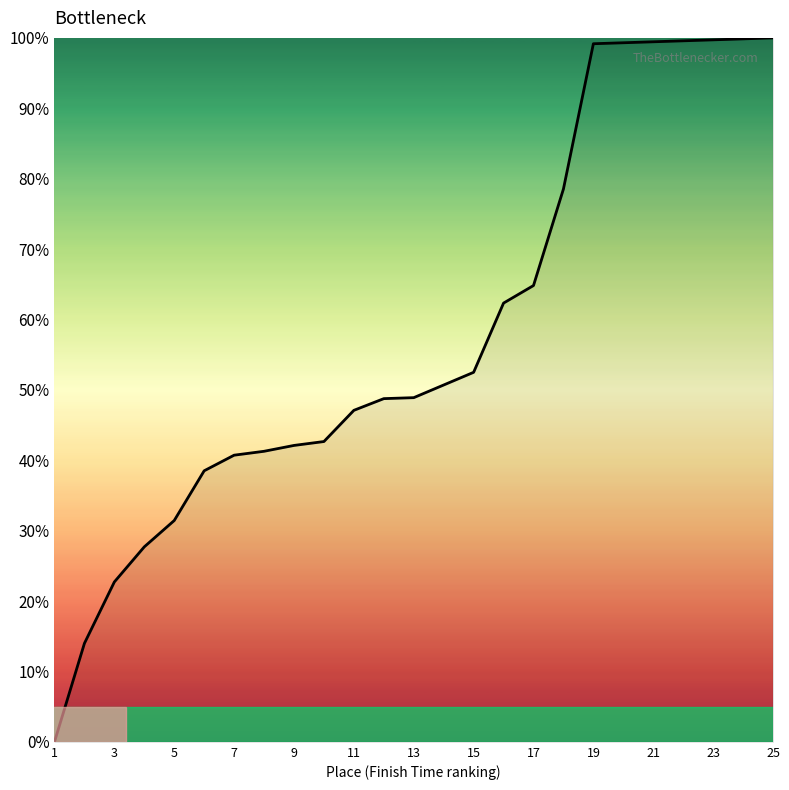

What is the difference between the maximum and minimum values?

100.0